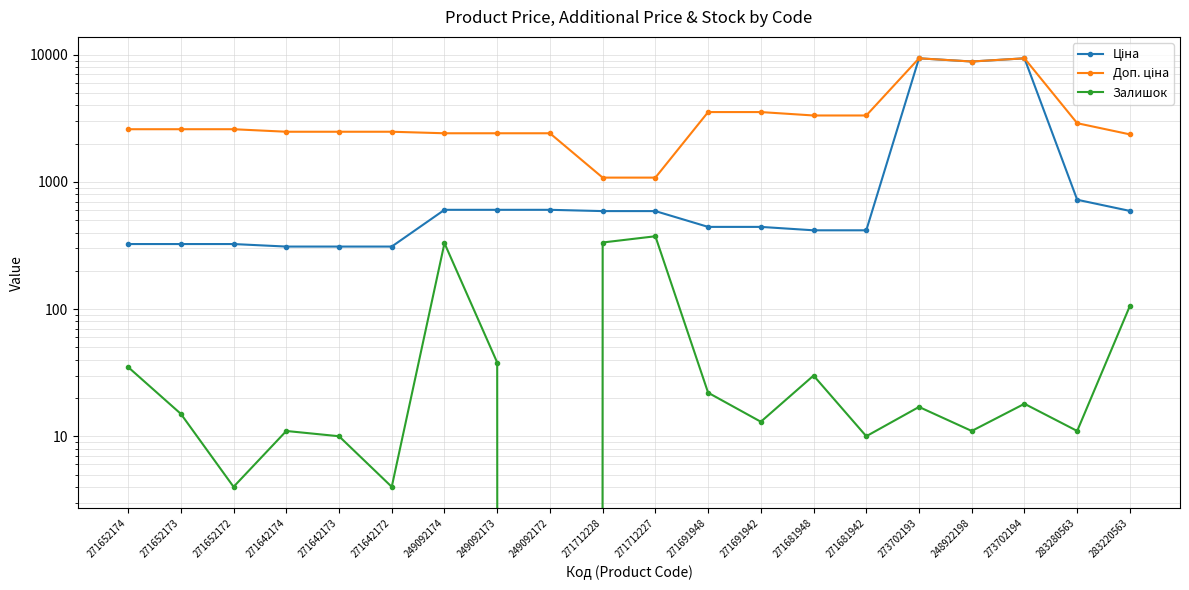

List the series in order of their peak value, lowest first.

Залишок, Ціна, Доп. ціна